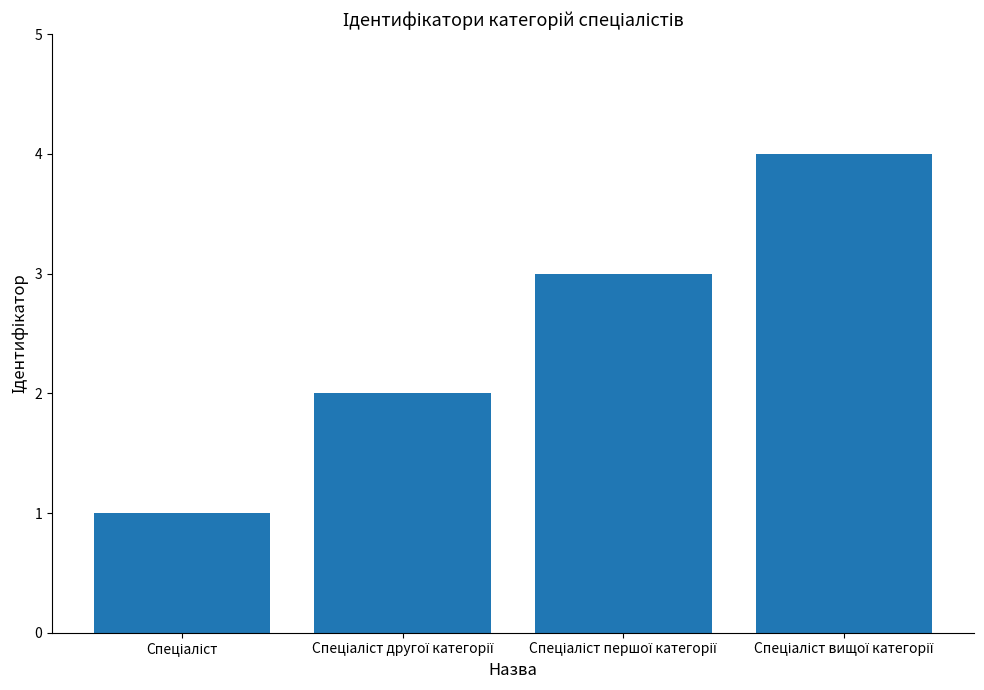

What is the maximum value shown in the chart?

4